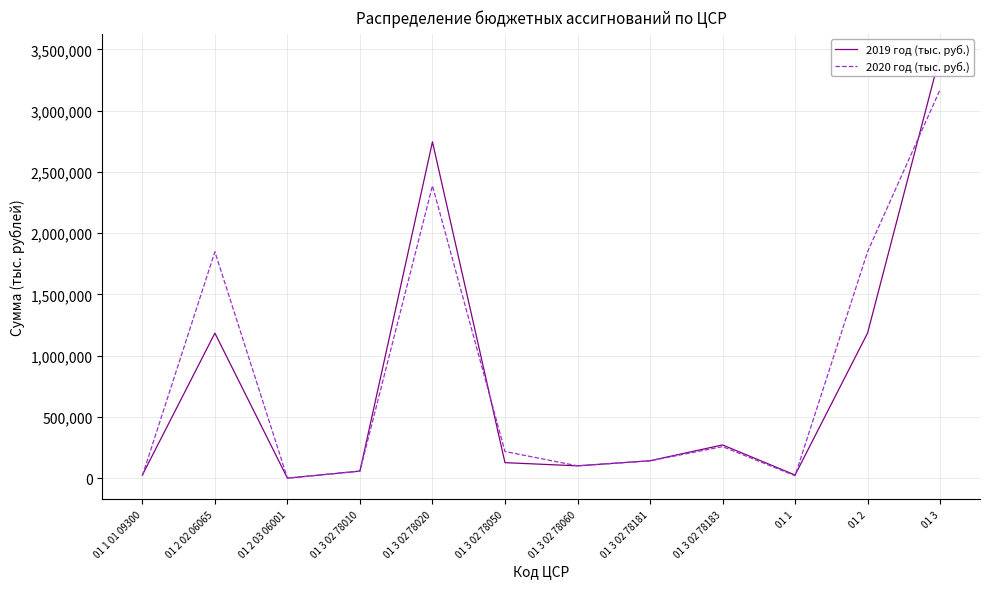

Count the number of categories in the chart.

12